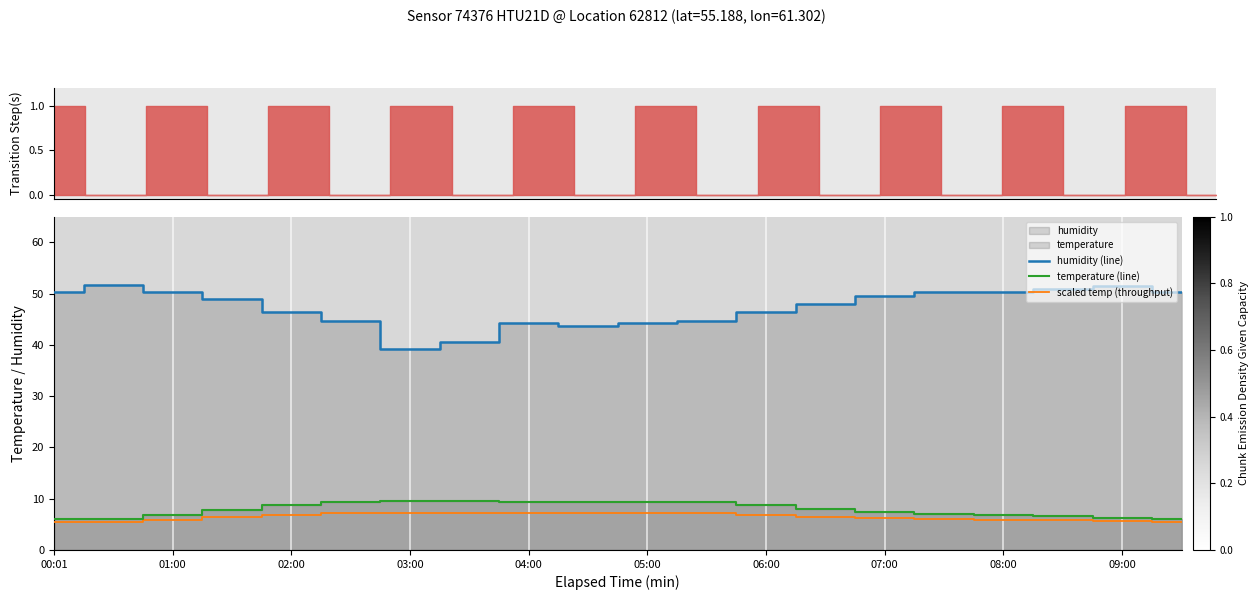

True or false: scaled temp (throughput) and temperature (line) intersect in this chart.

False